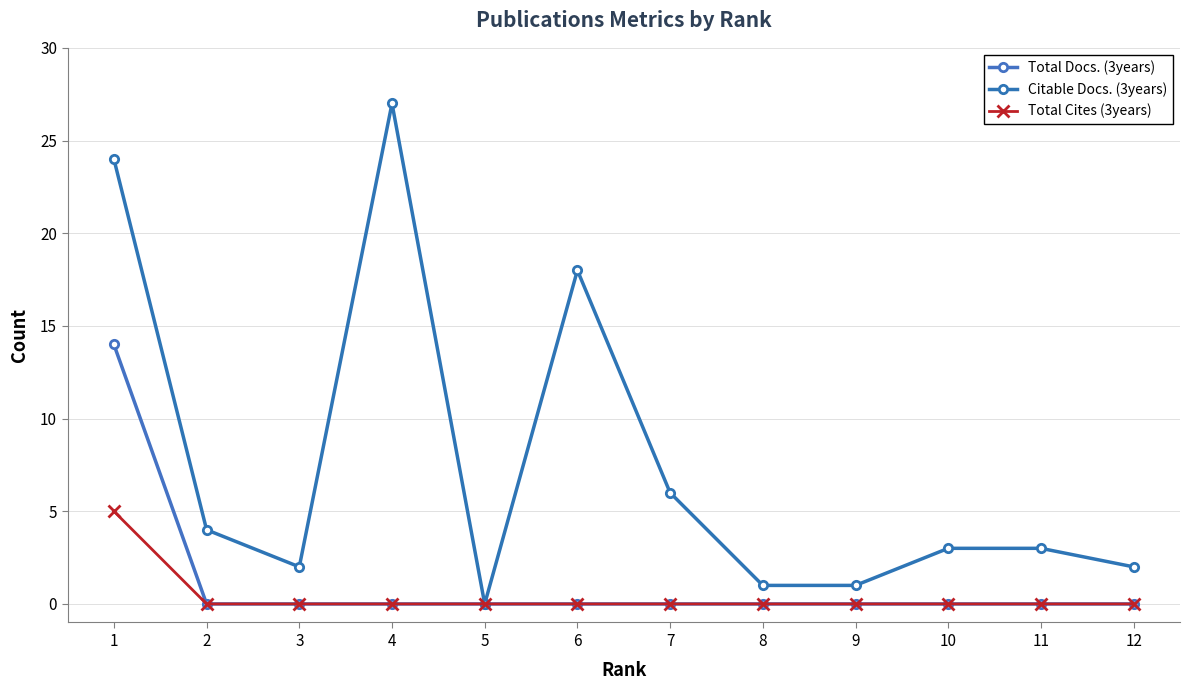

Between 12 and 6, which is larger?

12